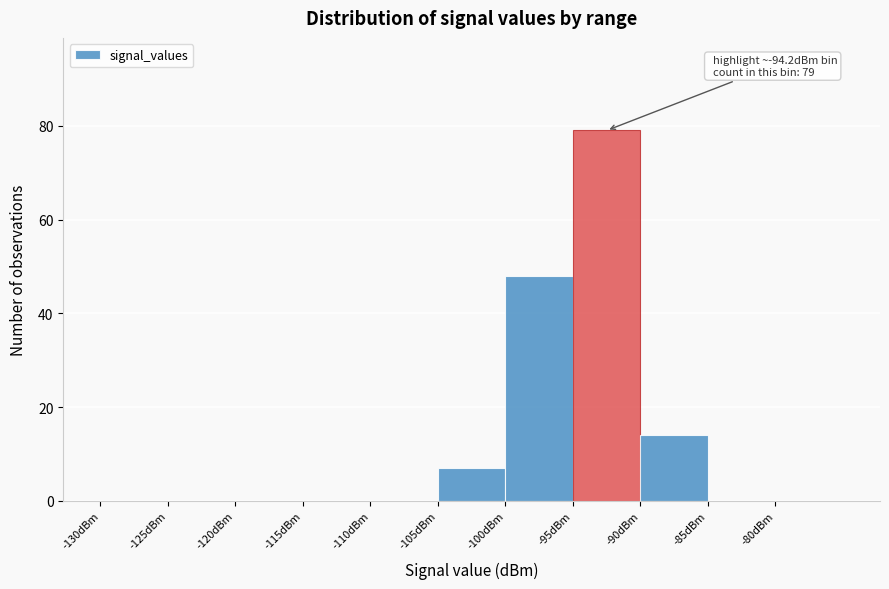

Over which range of the x-axis is the bar tallest?

-95 to -90